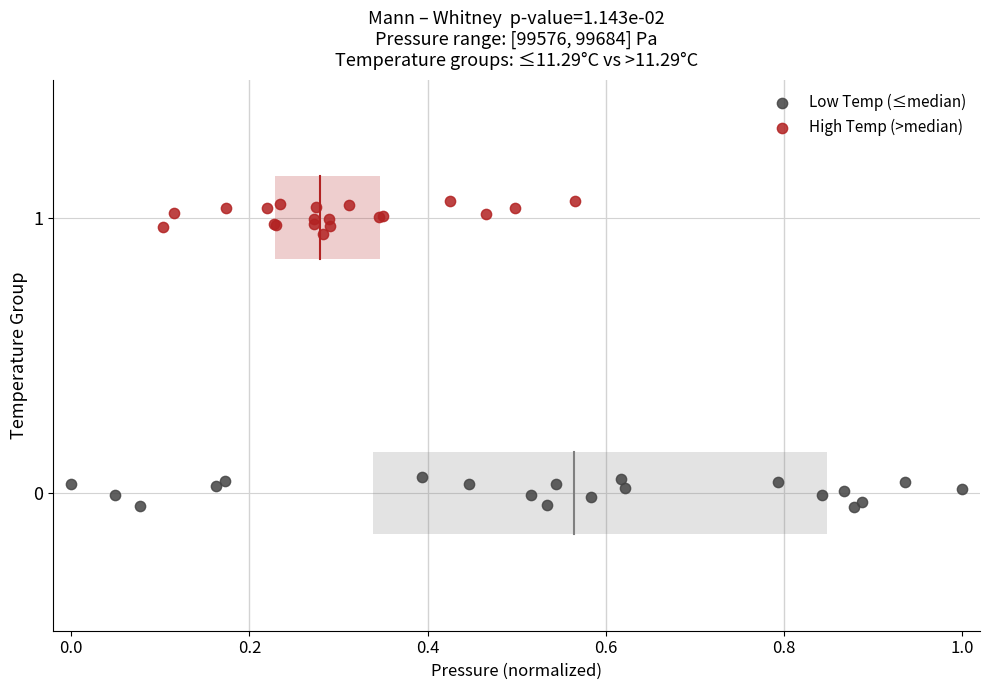

What are all the series names shown in the legend?

Low Temp (≤median), High Temp (>median)